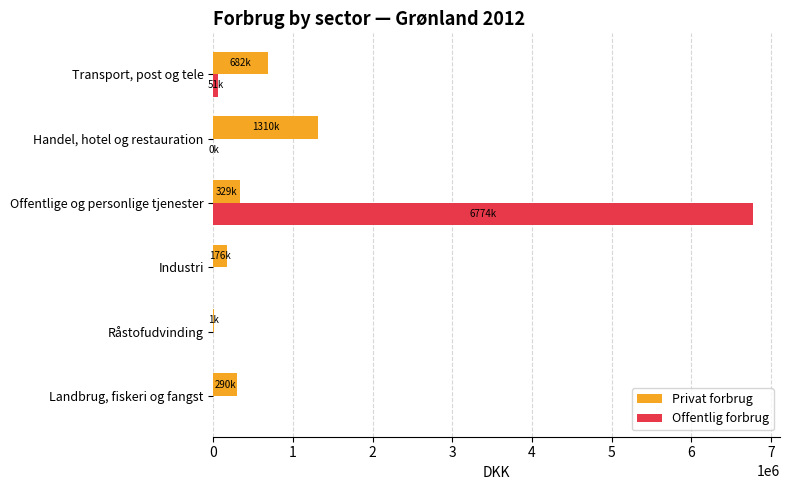

At which category is the sum across all series the highest?

Offentlige og personlige tjenester